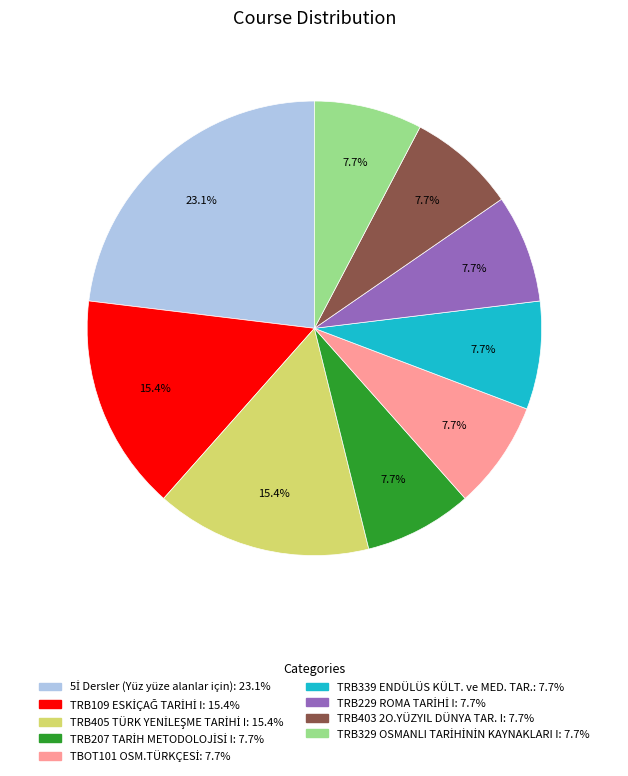

Is there any slice that represents more than half of the pie?

No